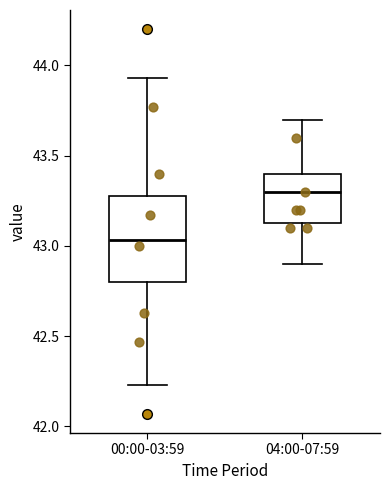

Reading left to right, read every box against the y-axis: the position of its median line, the range the box covers, and the ends of its whiskers. The values are not printed on the chart, so give them approximately, as read against the axis.

00:00-03:59: median 43.05, box 42.80 to 43.30, whiskers 42.25 to 43.95
04:00-07:59: median 43.30, box 43.15 to 43.40, whiskers 42.90 to 43.70